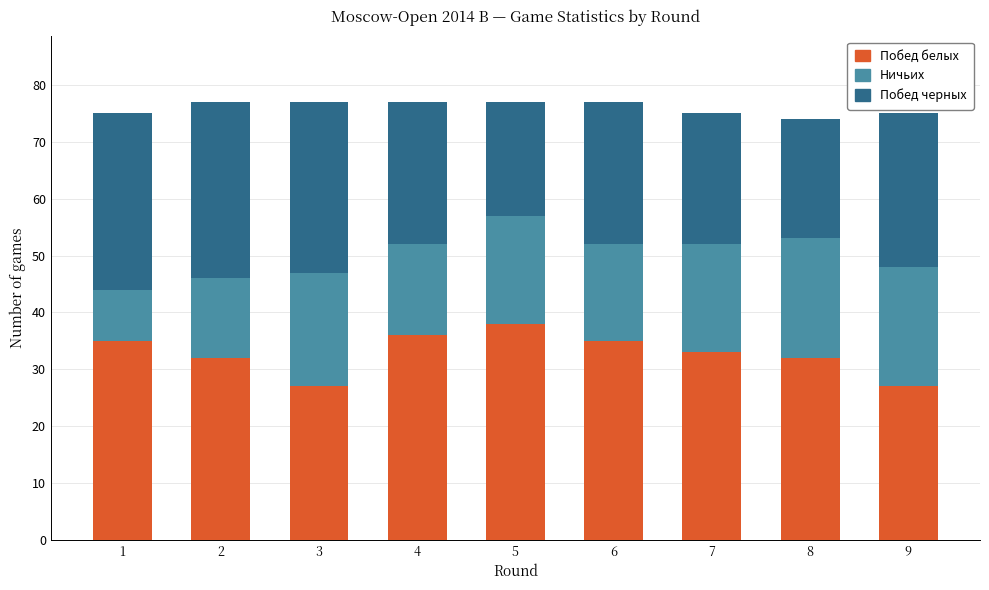

At which label does Побед белых reach its peak?

5